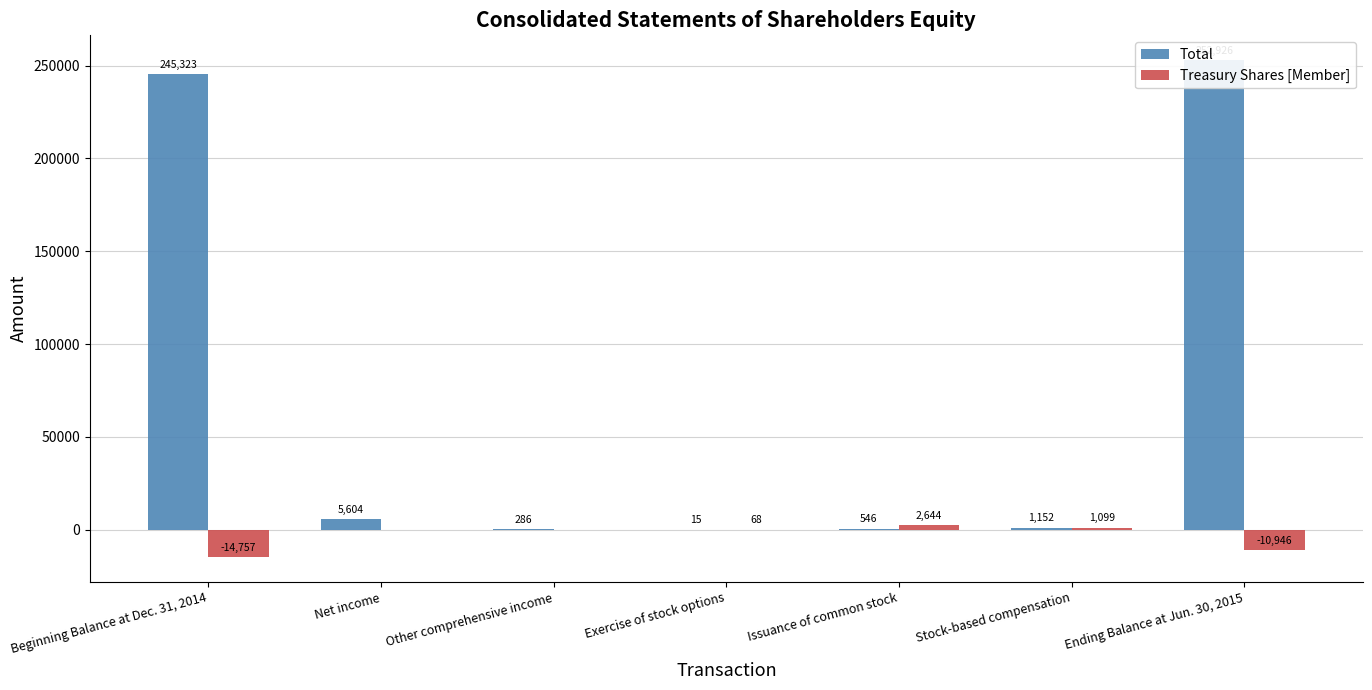

What is the sum of the Total values at Stock-based compensation and Issuance of common stock?

1698